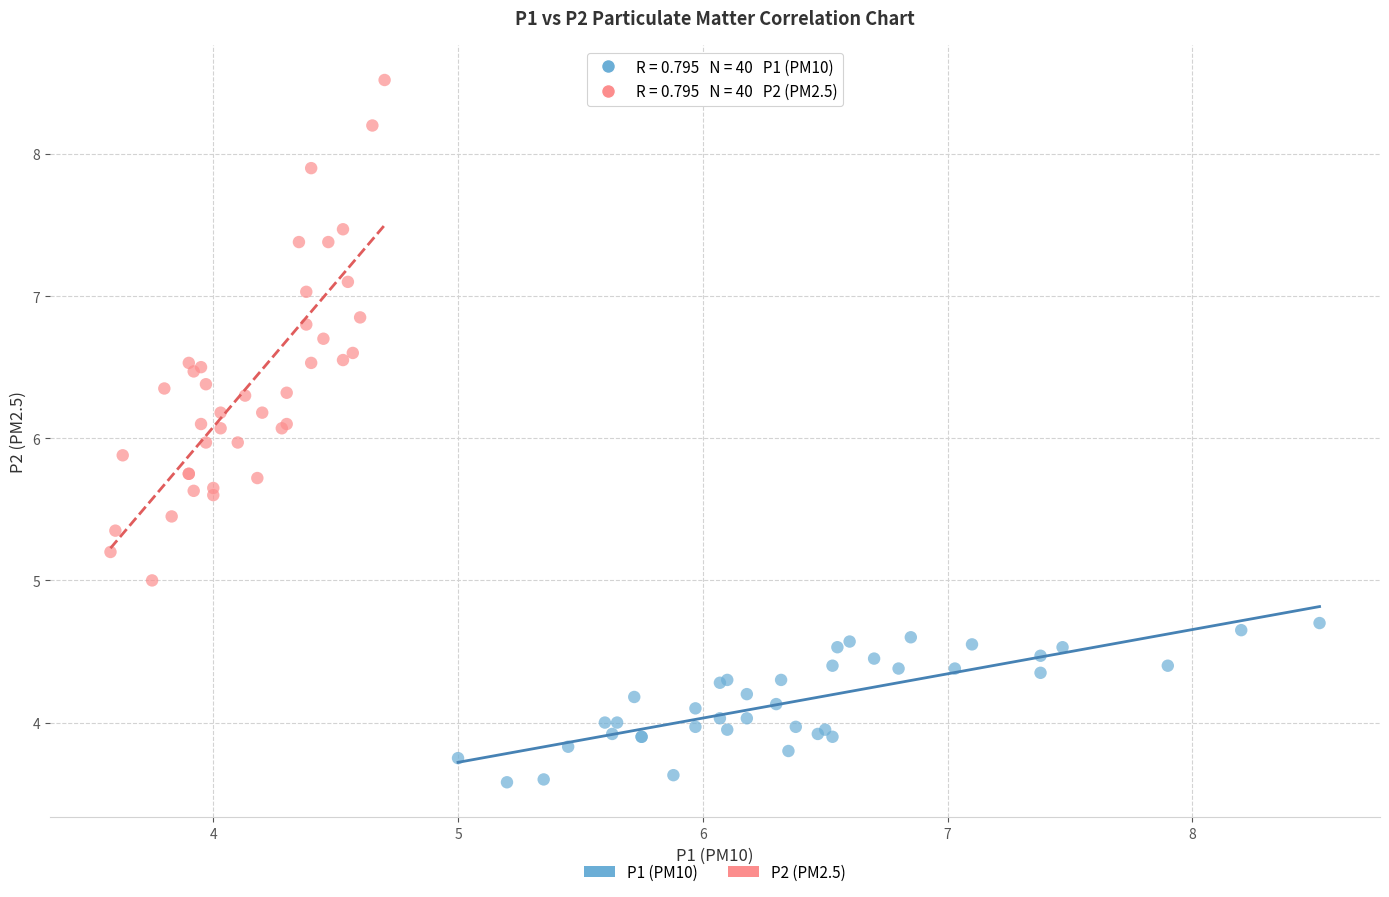

What are all the series names shown in the legend?

P1 (PM10), P2 (PM2.5)